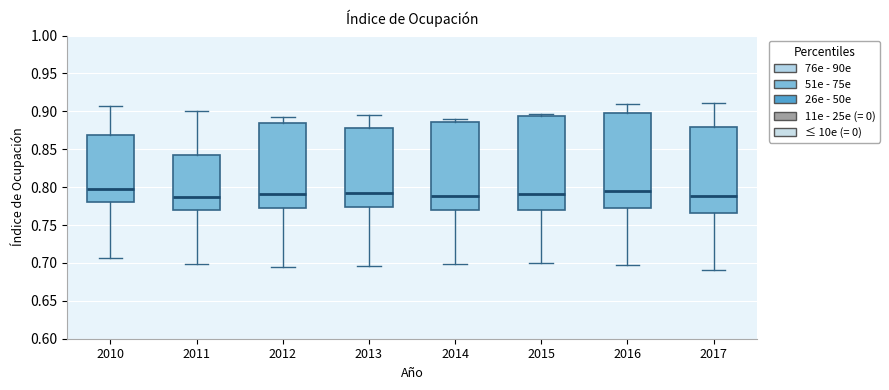

Where is the upper edge of the box at x = 2015 on the y-axis? The values are not printed on the chart, so give them approximately, as read against the axis.

0.895